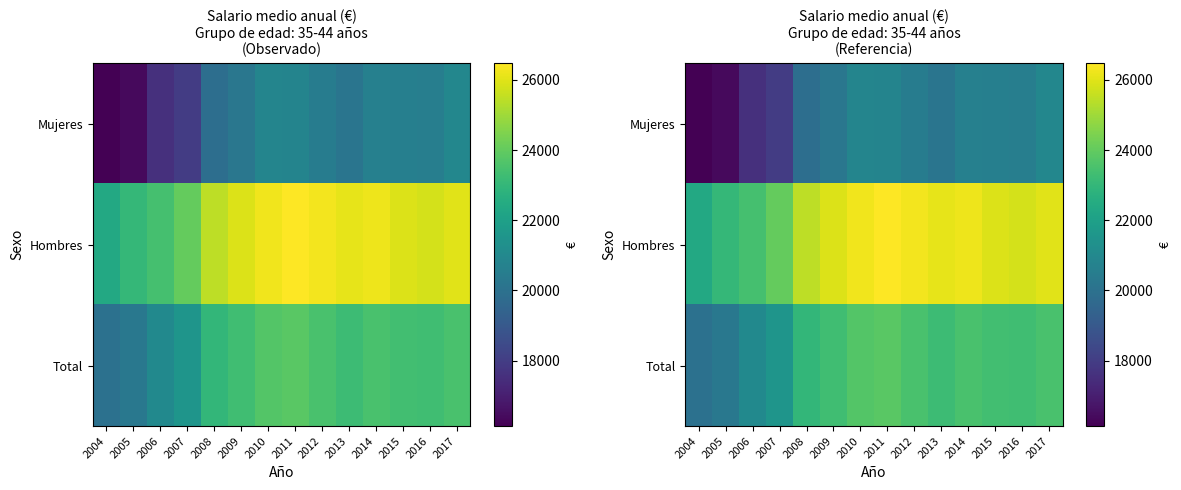

Read the Total value at 2004.

19996.8